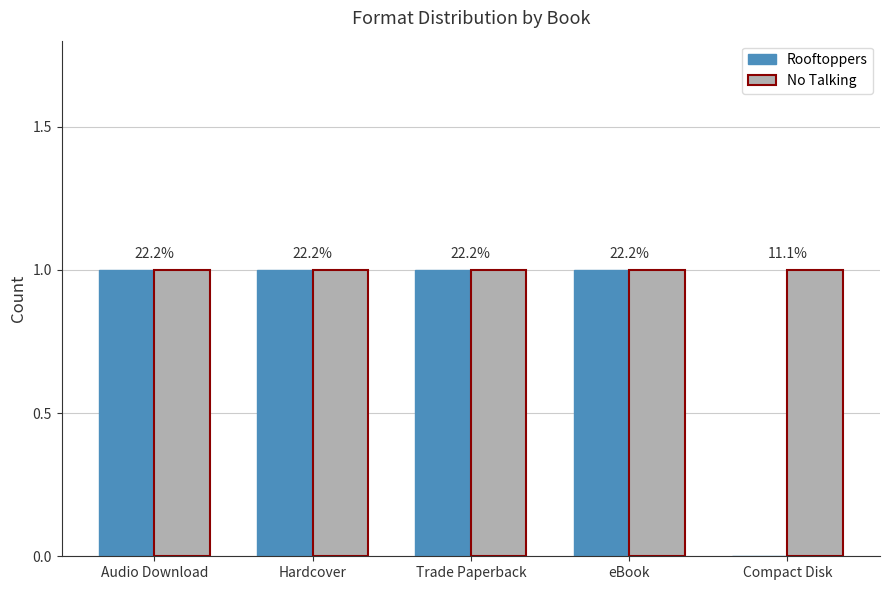

What are all the series names shown in the legend?

Rooftoppers, No Talking